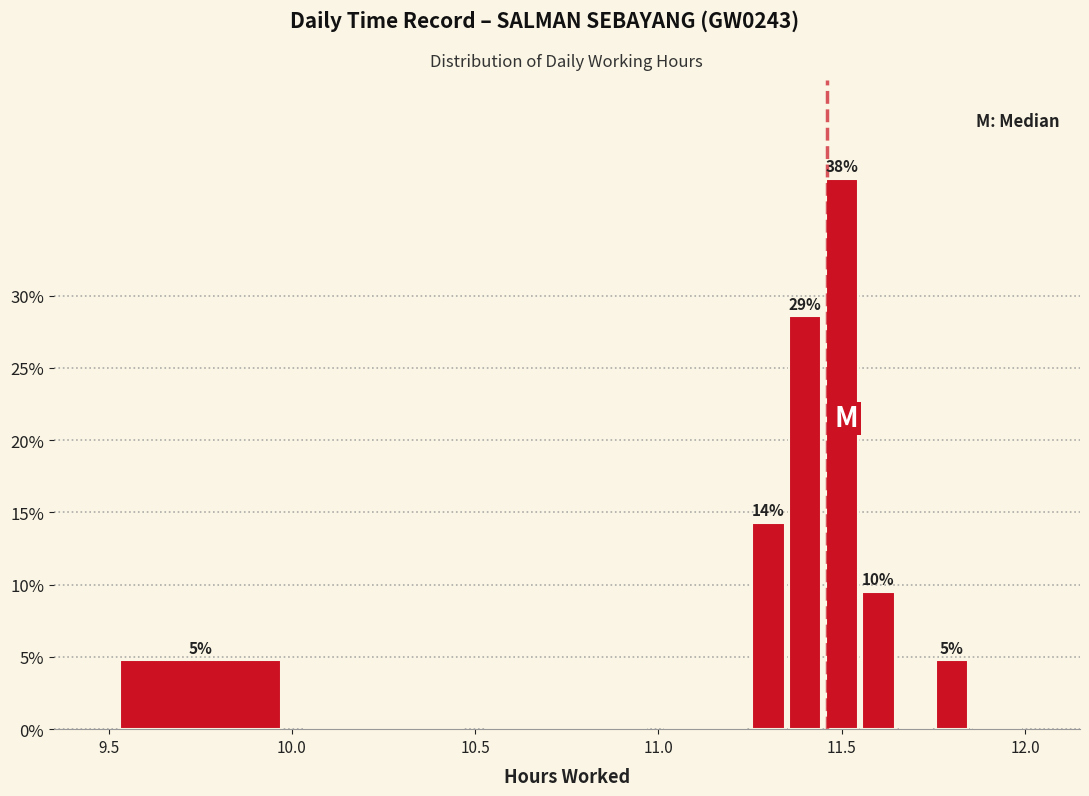

Around what value on the x-axis is the tallest bar? Give the approximate position of its centre, as read against the axis.

11.50